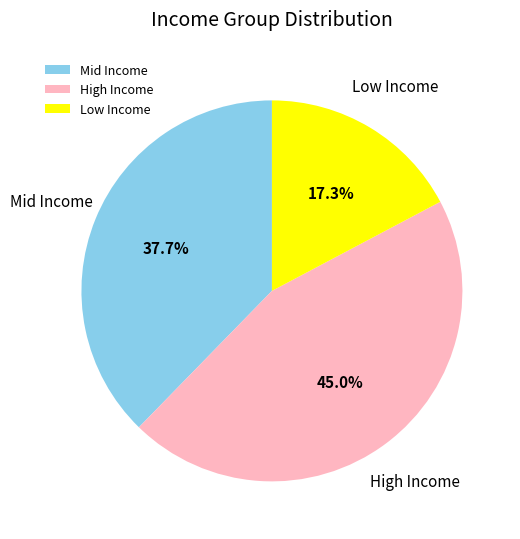

How many segments does this pie chart have?

3